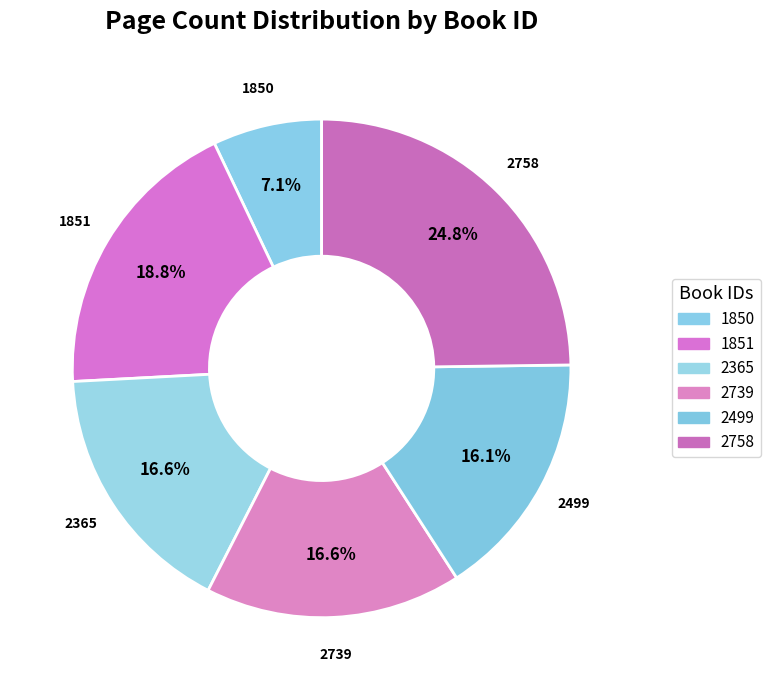

To the nearest percent, what is the combined percentage of 2365 and 1851?

35%